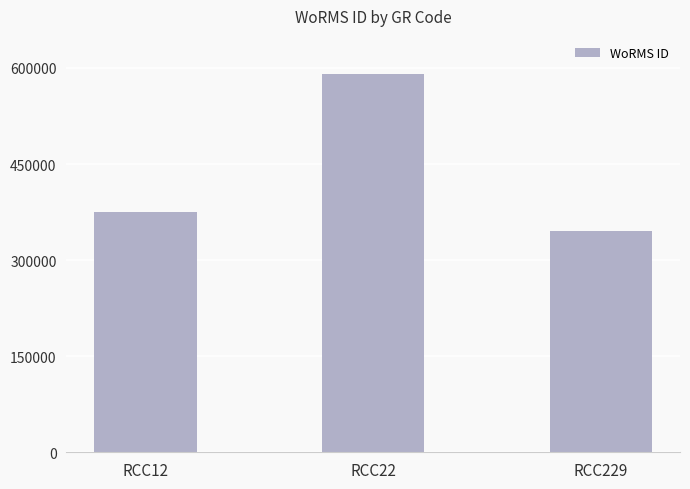

What is the minimum value shown in the chart?

345504